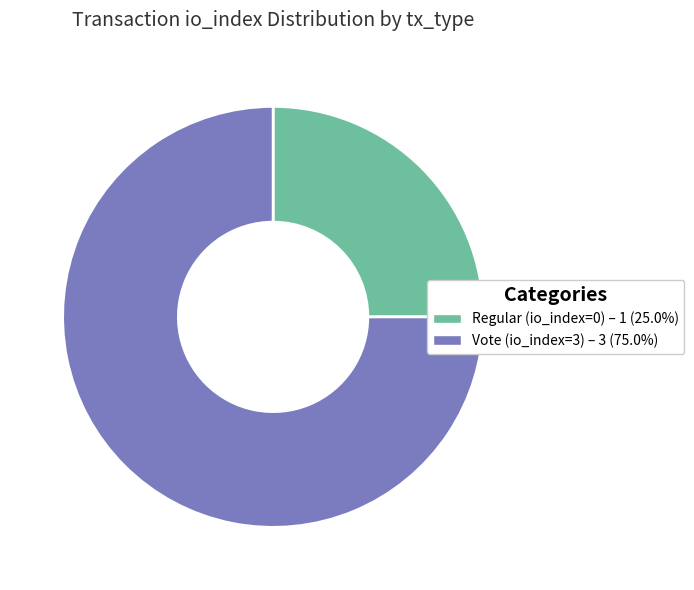

How many slices are in this pie chart?

2